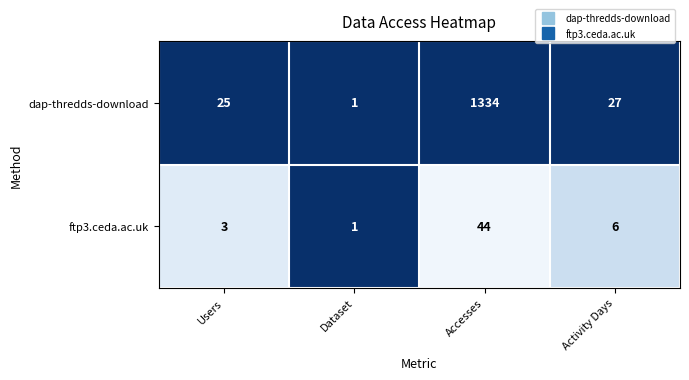

The value of dap-thredds-download at Accesses is 1913. True or false?

False